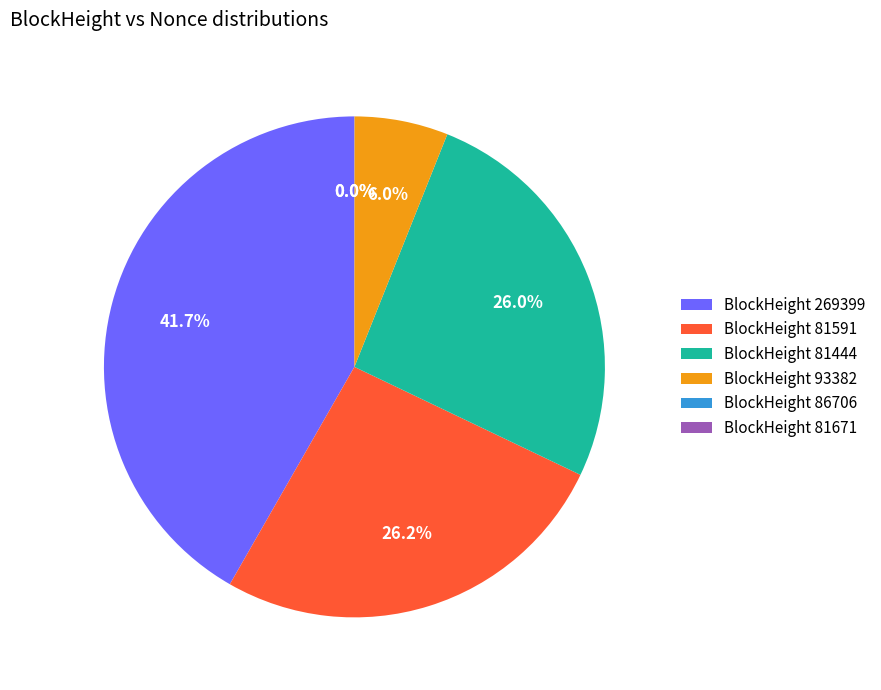

What is the ratio of the value at BlockHeight 81591 to the value at BlockHeight 269399?

0.6